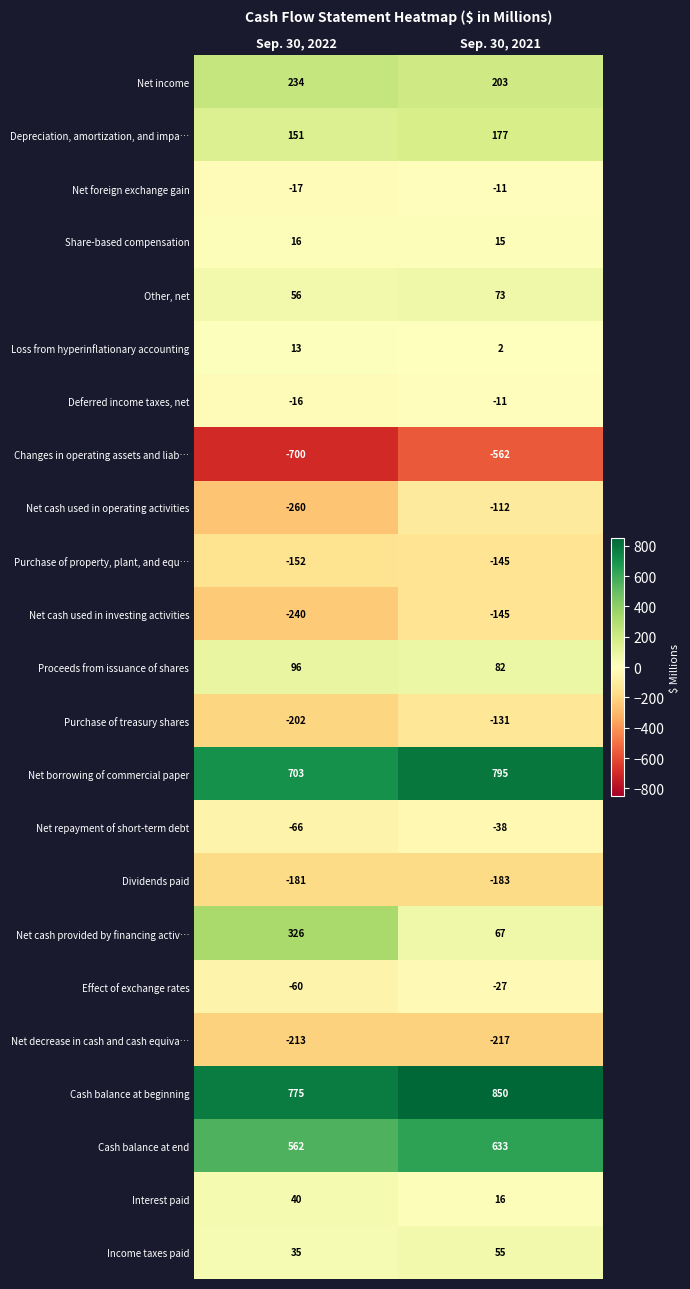

Which series changed the most between Sep. 30, 2022 and Sep. 30, 2021?

Net cash provided by financing activ…